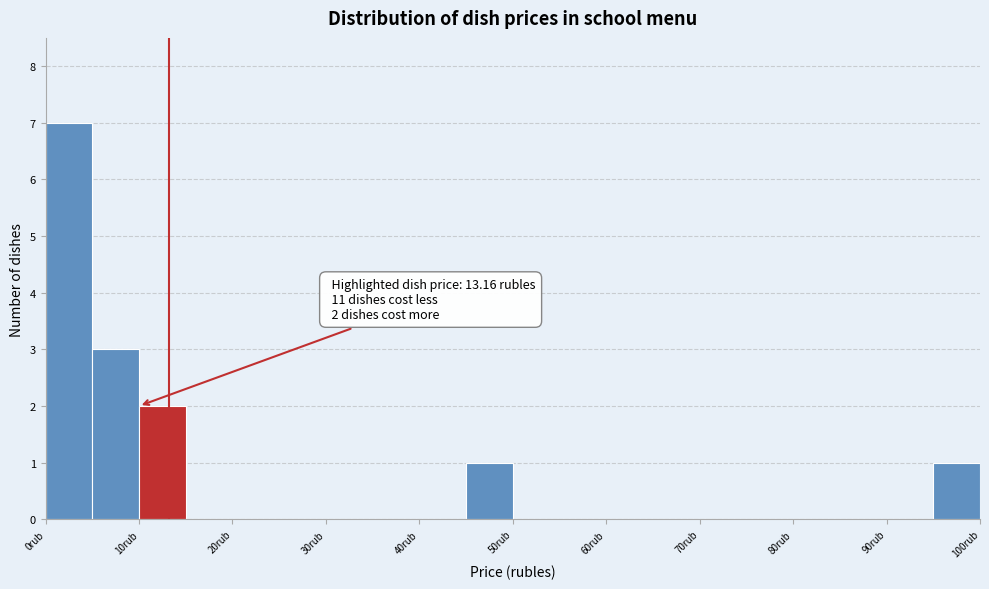

Which range on the x-axis has the tallest bar?

0 to 5